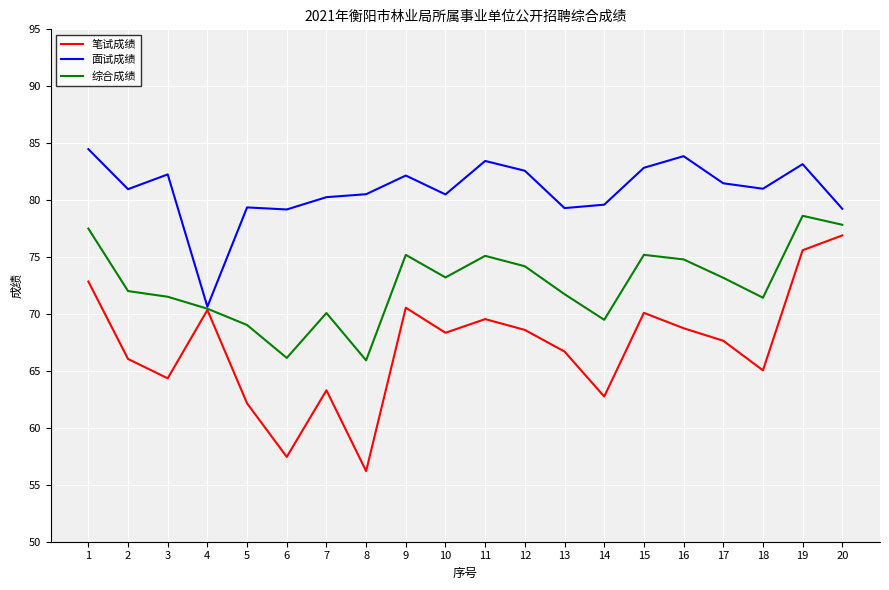

Does the chart have visible grid lines?

Yes